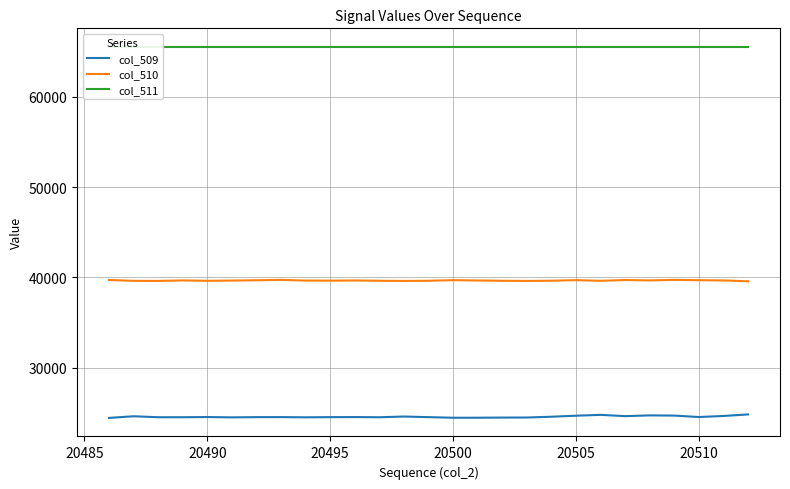

What is the lowest value of the col_511 series?

65535